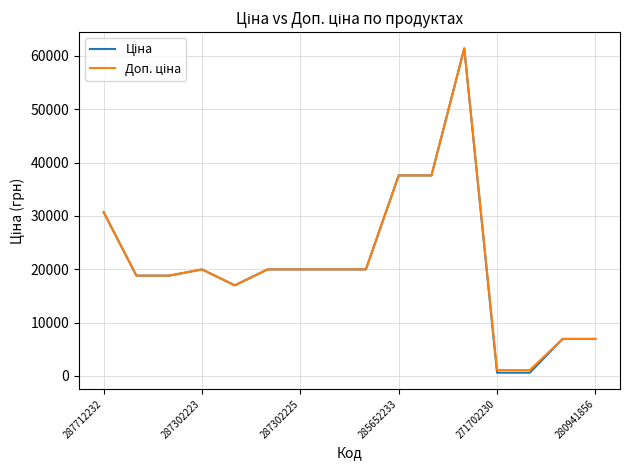

How many interior local valleys does the Доп. ціна series have?

1